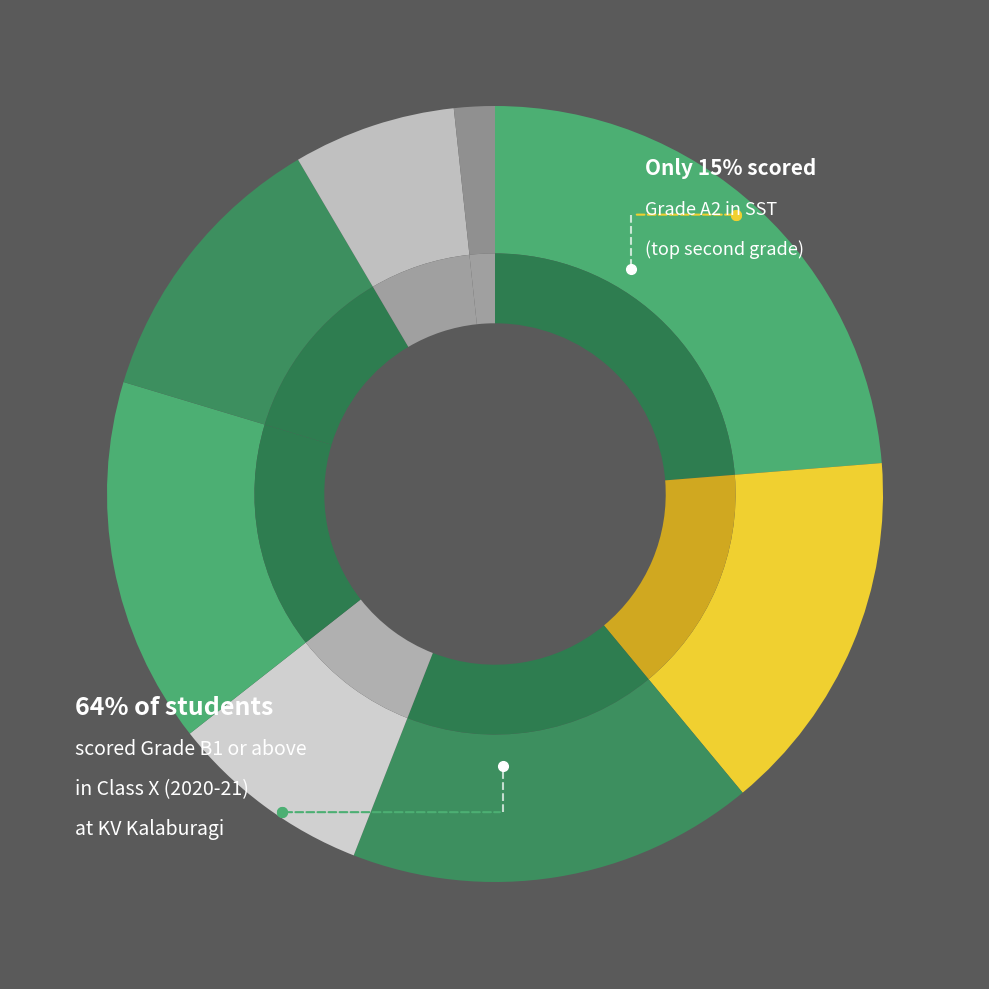

Count the number of slices in the pie.

8